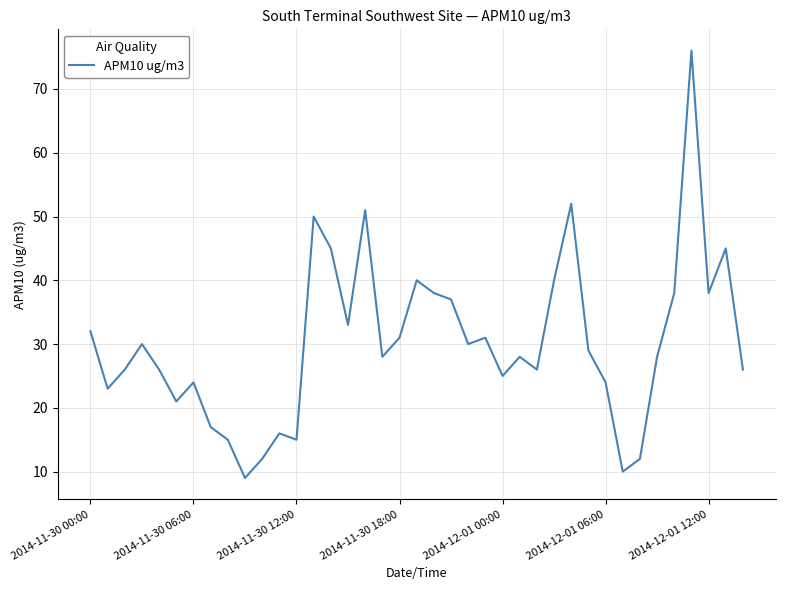

What is the smallest value displayed?

9